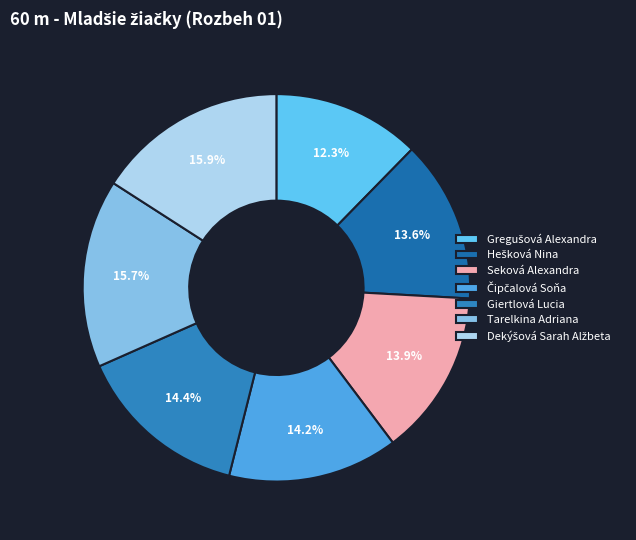

What is the change in value from Tarelkina Adriana to Dekýšová Sarah Alžbeta?

+0.1